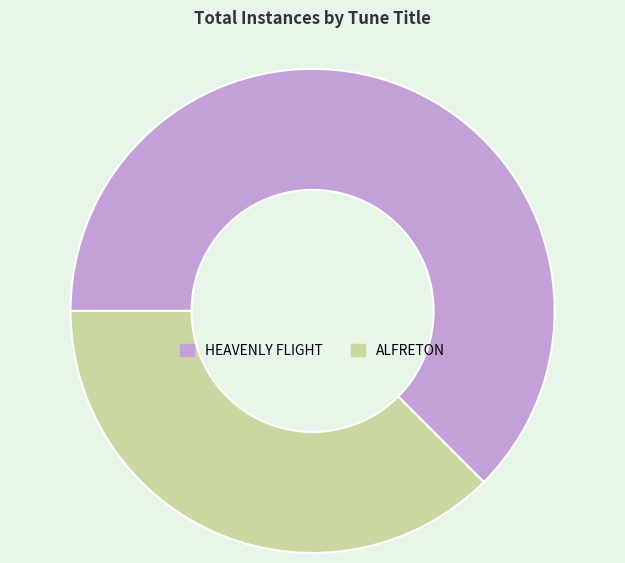

Between ALFRETON and HEAVENLY FLIGHT, which is larger?

HEAVENLY FLIGHT